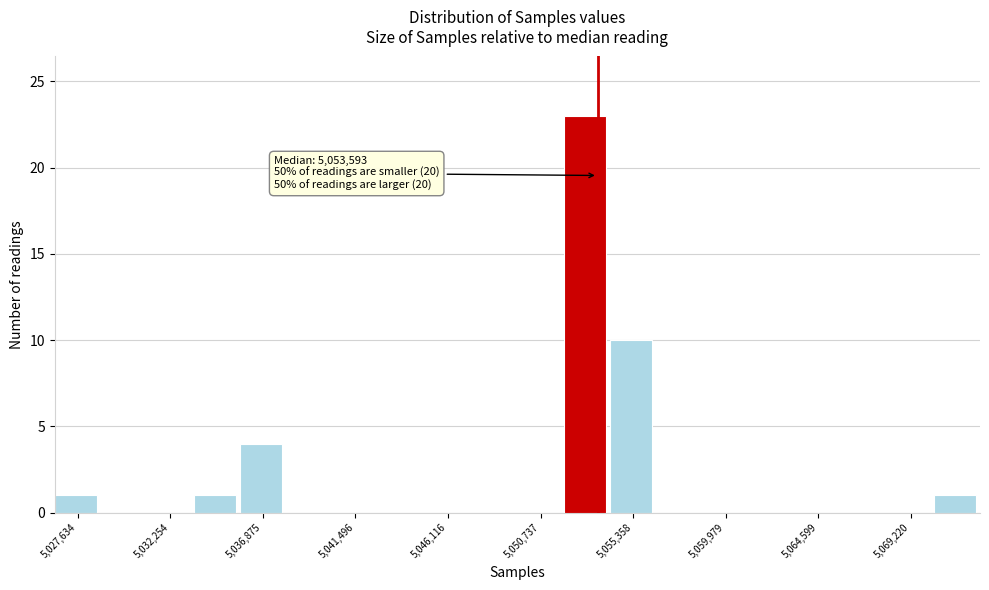

Which range on the x-axis has the tallest bar?

5052000 to 5054000